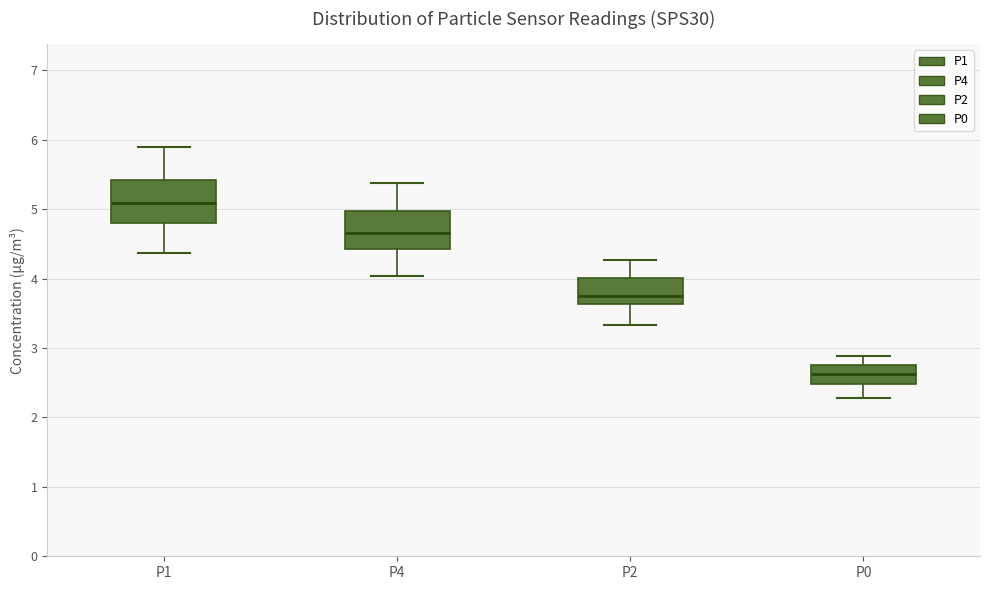

Reading left to right, read every box against the y-axis: the position of its median line, the range the box covers, and the ends of its whiskers. The values are not printed on the chart, so give them approximately, as read against the axis.

P1: median 5.1, box 4.8 to 5.4, whiskers 4.4 to 5.9
P4: median 4.7, box 4.4 to 5.0, whiskers 4.0 to 5.4
P2: median 3.8, box 3.6 to 4.0, whiskers 3.3 to 4.3
P0: median 2.6, box 2.5 to 2.8, whiskers 2.3 to 2.9